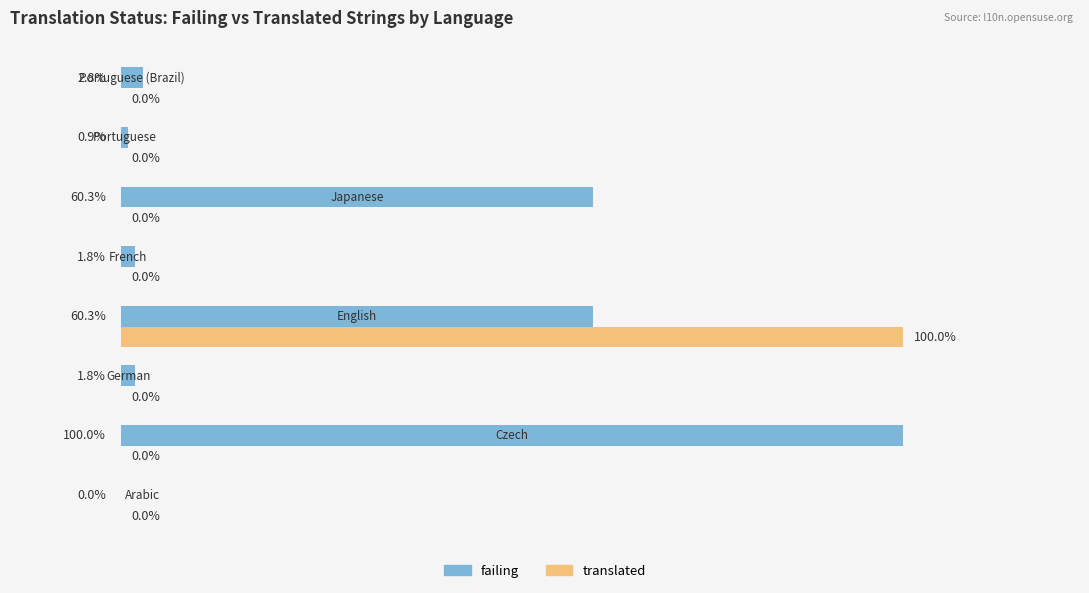

What are all the series names shown in the legend?

failing, translated